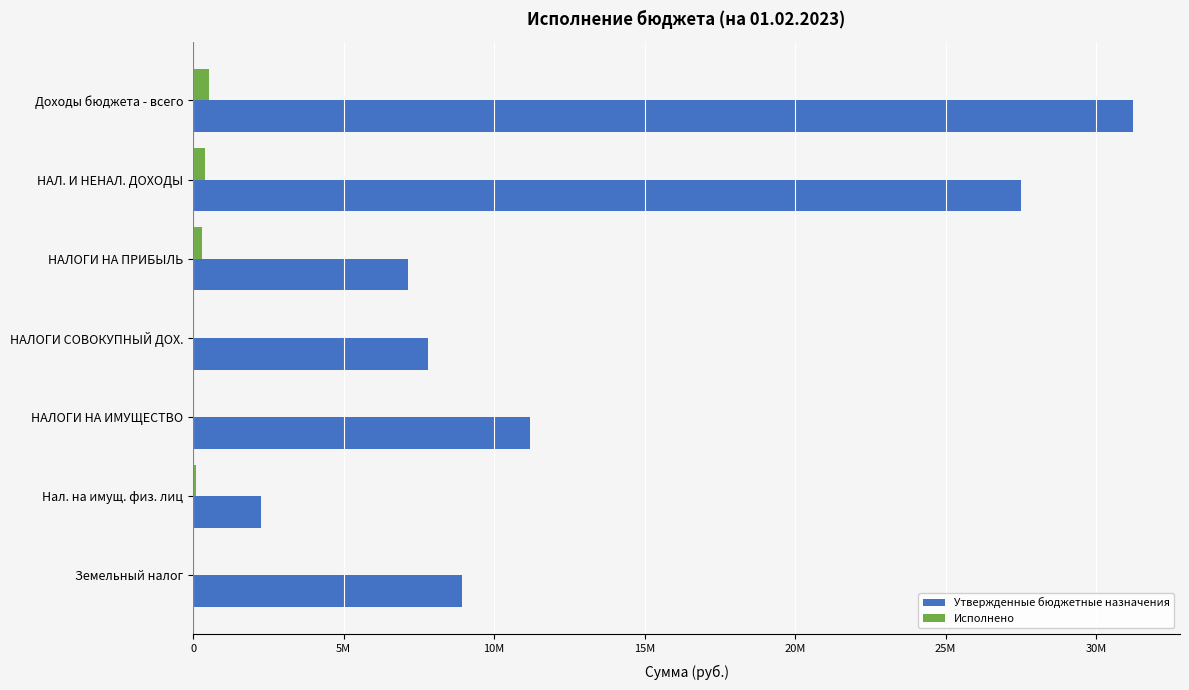

What is the difference between the maximum and minimum values in the Утвержденные бюджетные назначения series?

28991800.0